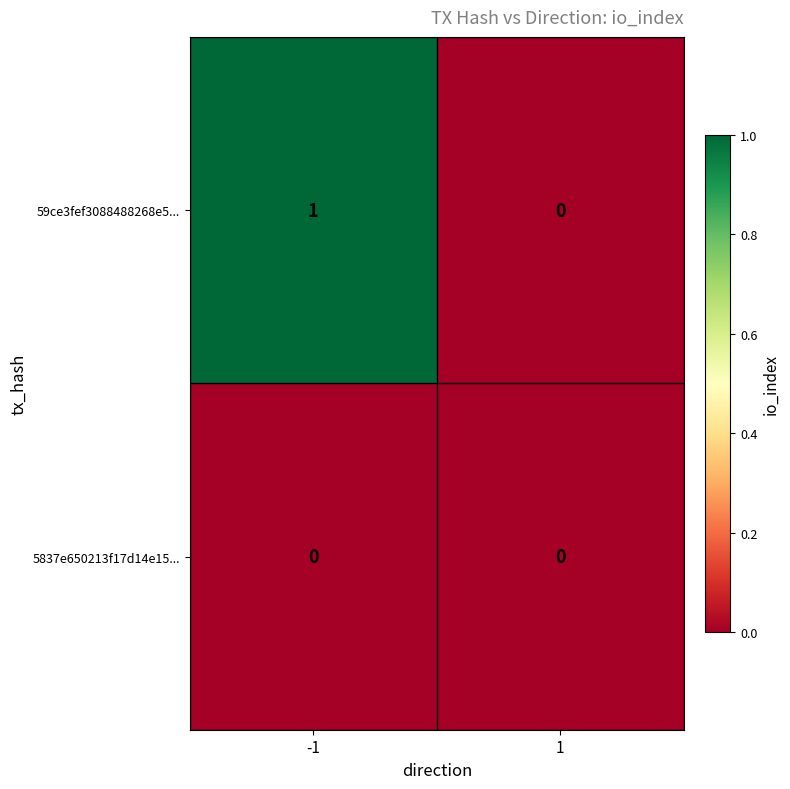

How many categories are shown in the chart?

2